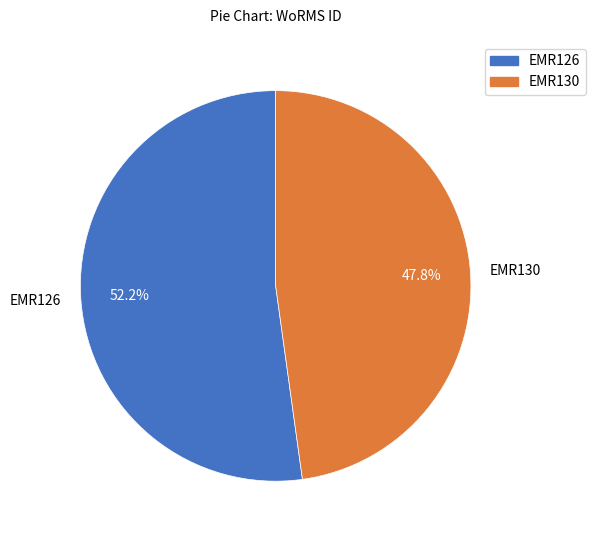

To the nearest percent, what portion does EMR130 represent?

48%